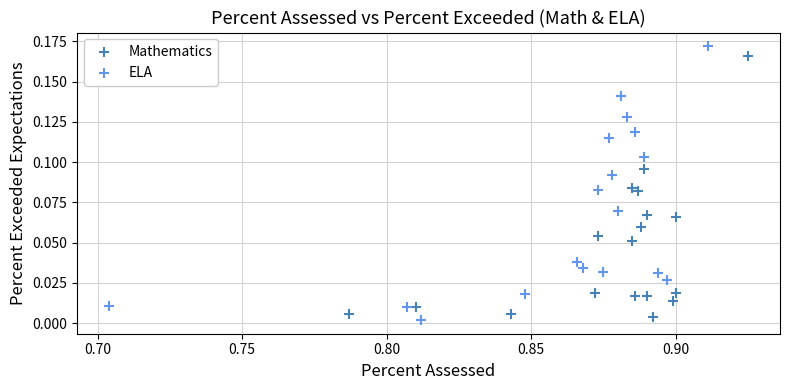

Which series has the widest spread of Y values?

ELA